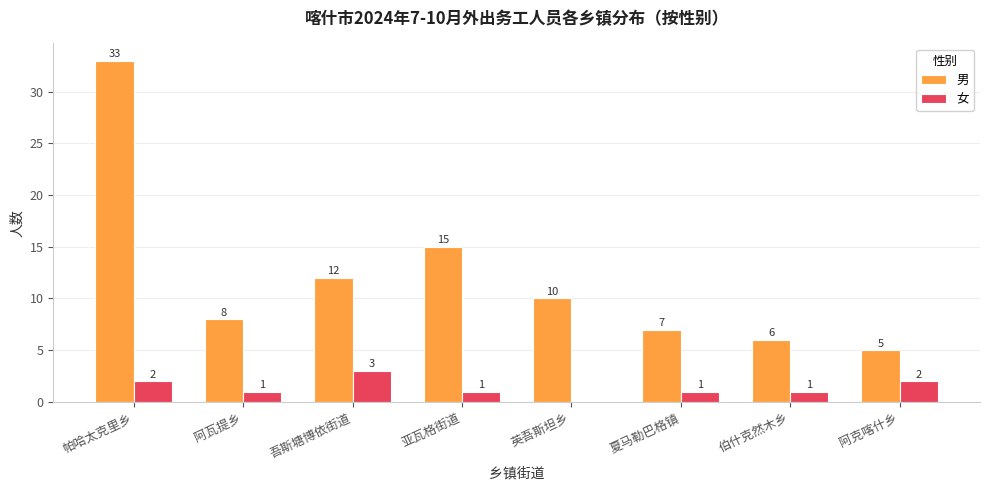

Which series changed the most between 帕哈太克里乡 and 夏马勒巴格镇?

男